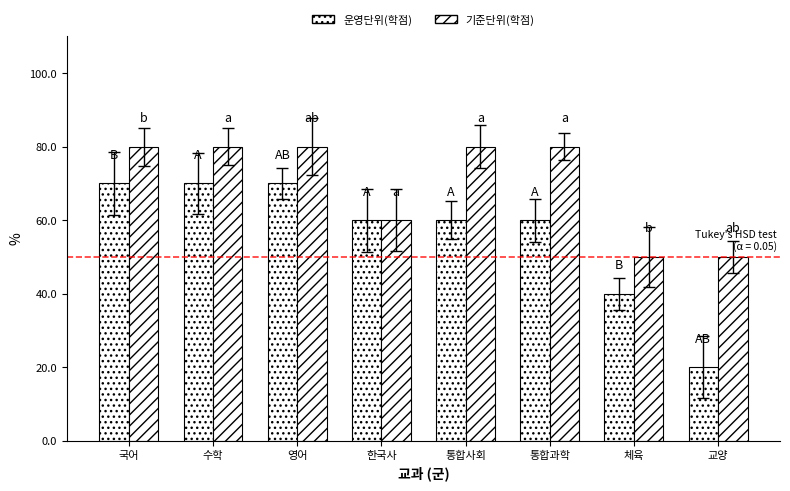

The 기준단위(학점) series shows 60 at 한국사. True or false?

True